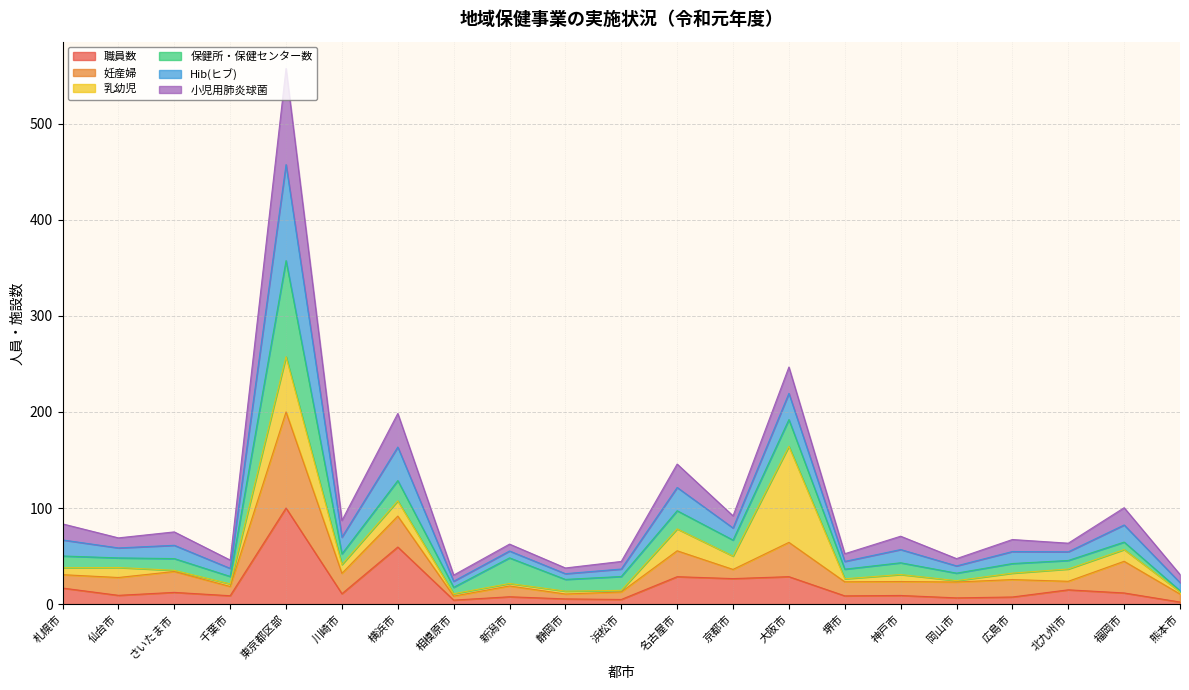

Which category has the highest value in the 職員数 series?

東京都区部